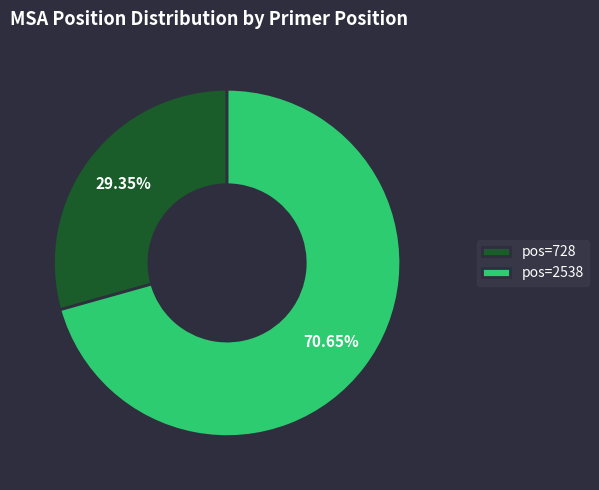

Between pos=728 and pos=2538, which is larger?

pos=2538